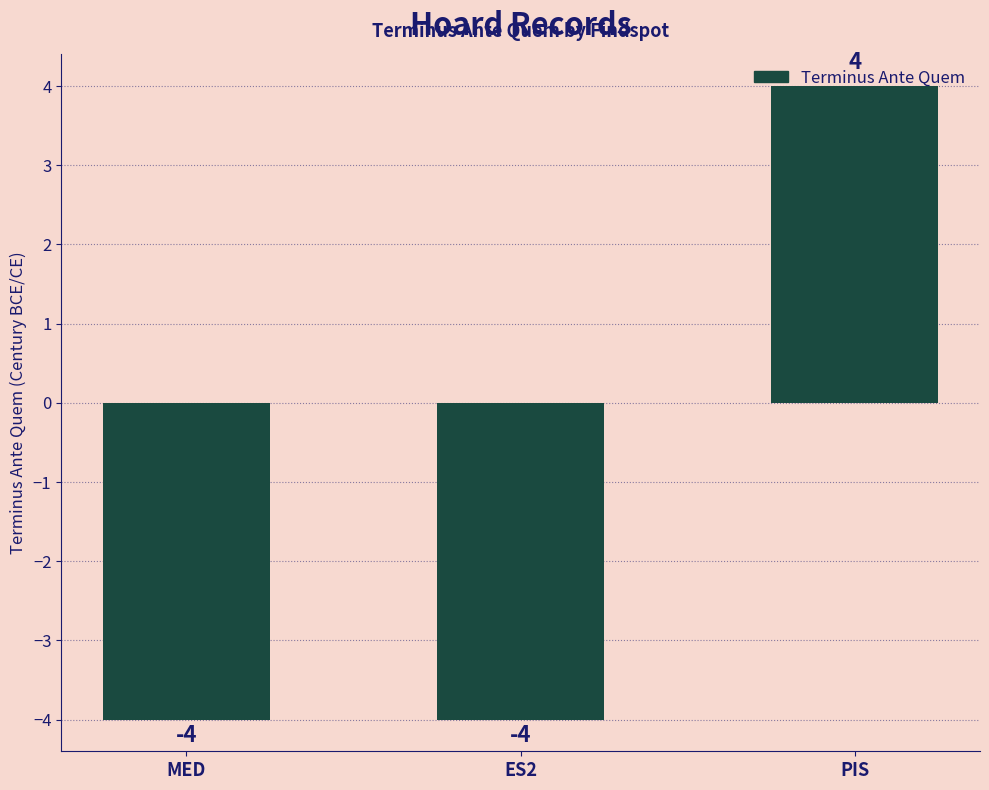

What position from the left is PIS?

3